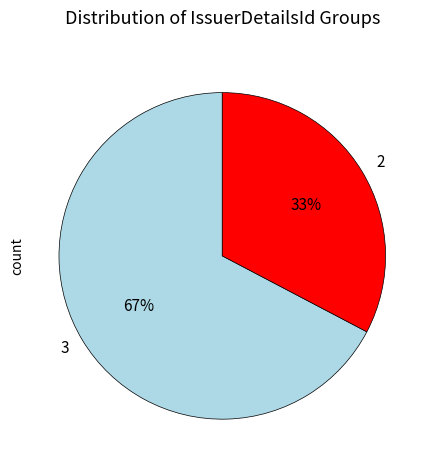

Which category has the smallest portion of the pie?

2